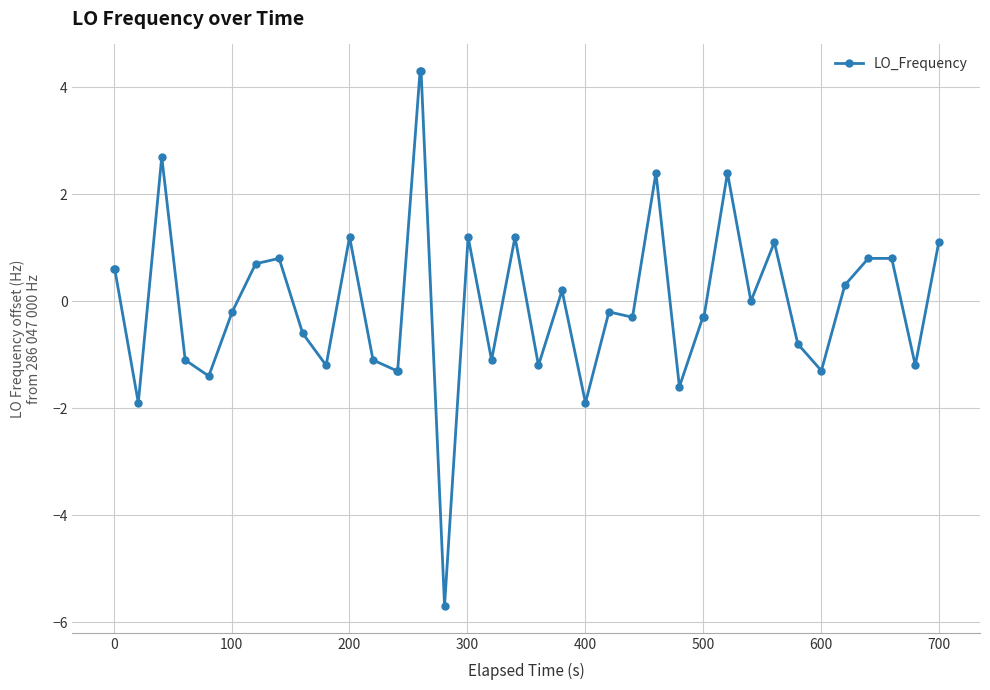

True or false: the data has more than 0 interior local peaks.

True